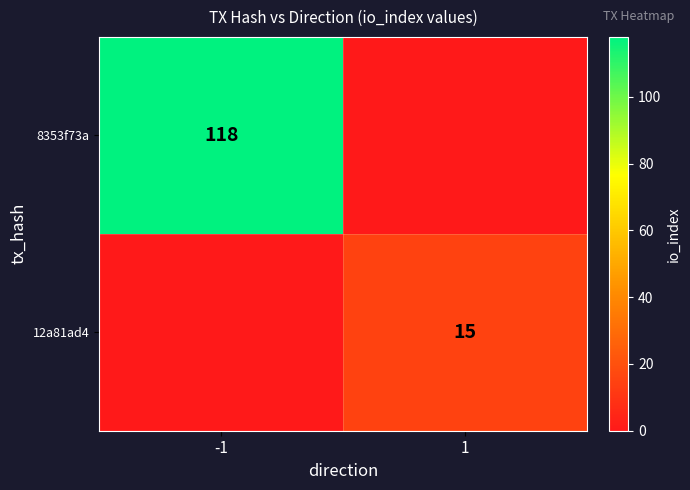

The 8353f73a series shows 118 at -1. True or false?

True